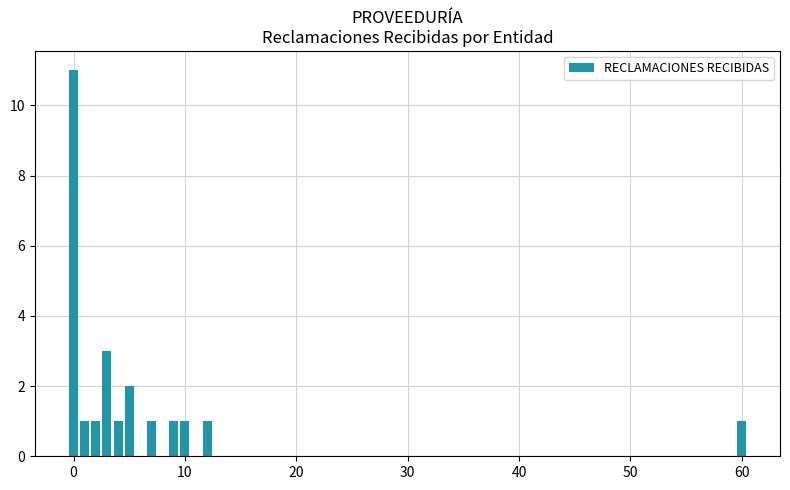

What is the value of the 9th bar from the left?

1